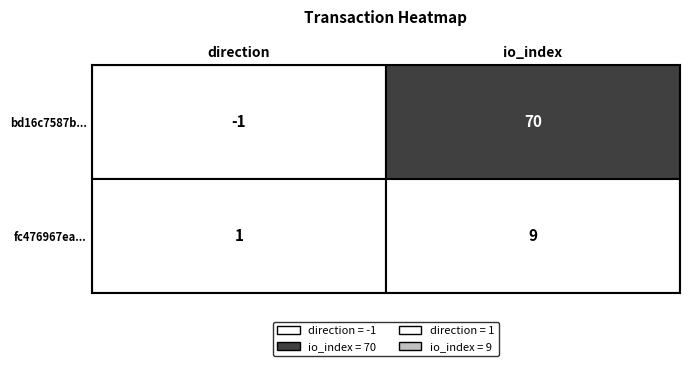

What is the minimum value for fc476967ea0db8dfbb33a3a81e15acbf1e2c52d?

1